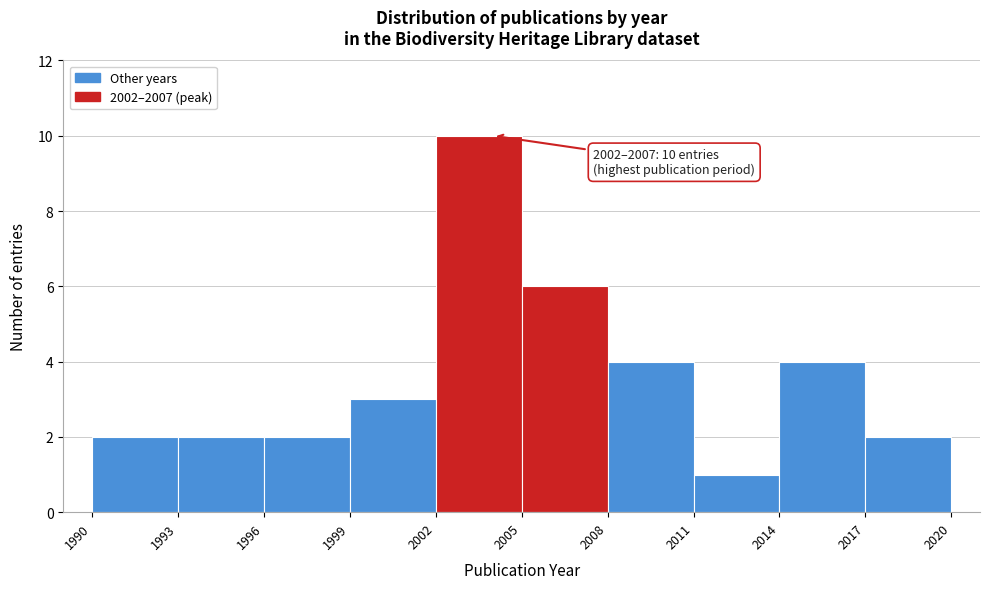

Over which range of the x-axis is the bar tallest?

2002 to 2005